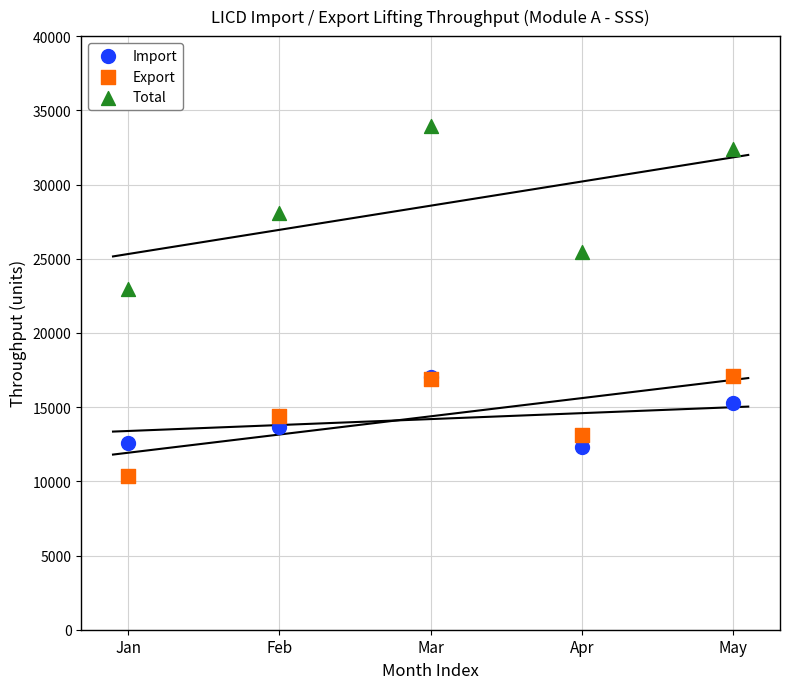

Across all series, what Y value is closest to 22139?

22944